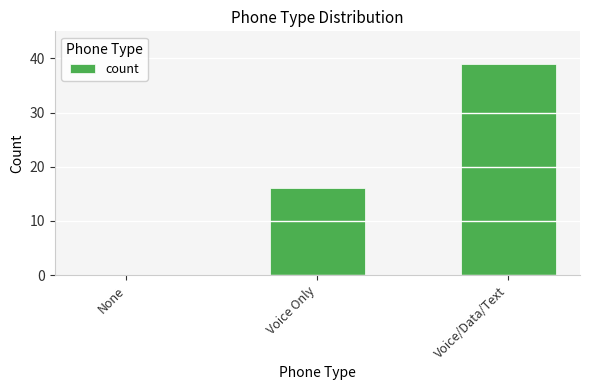

Are the bars horizontal?

No